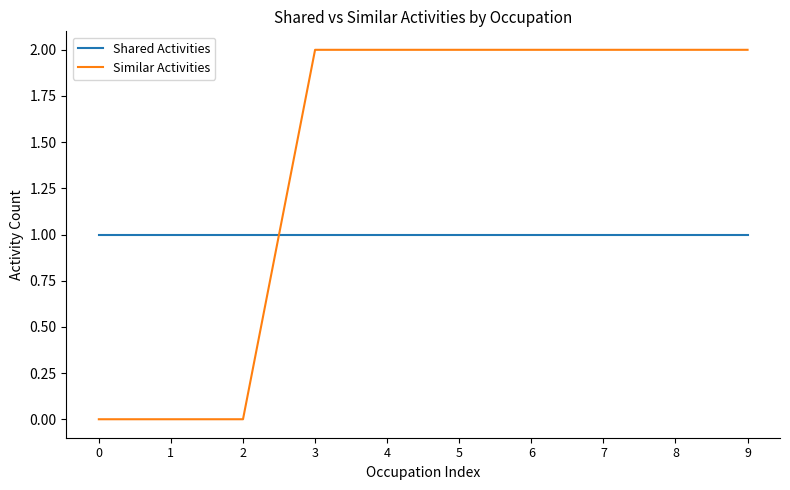

Is the value of Similar Activities at 4 greater than the value of Shared Activities at 2?

Yes